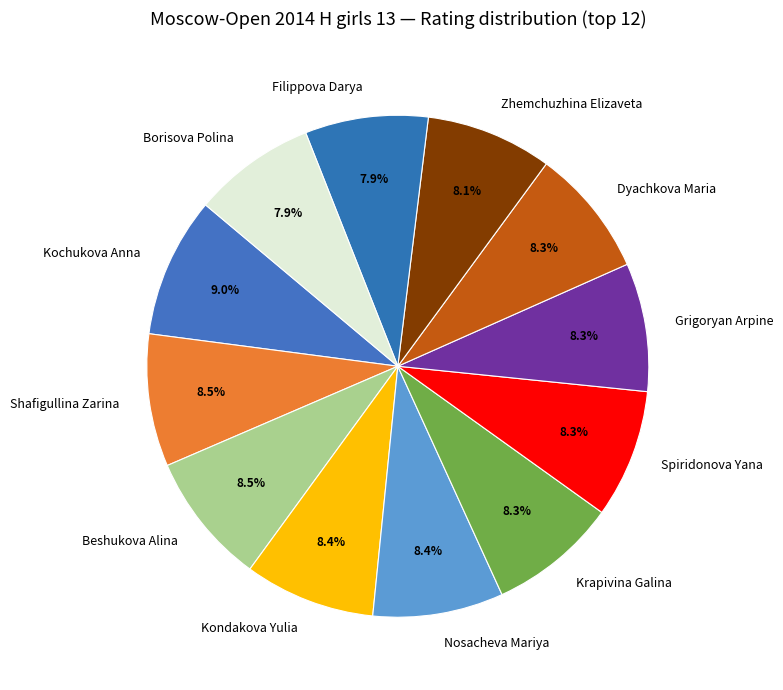

How many segments does this pie chart have?

12